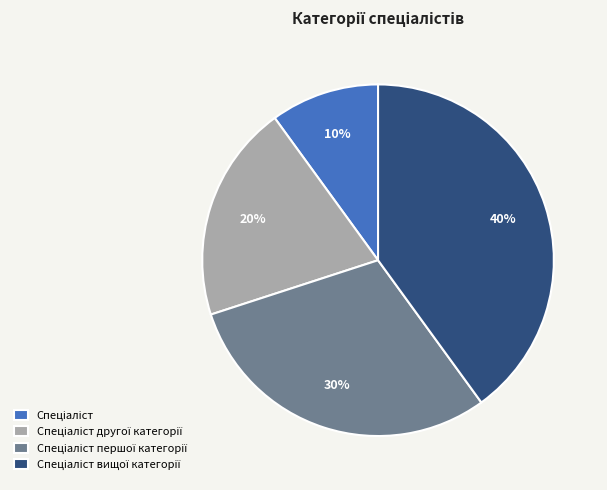

To the nearest percent, what is the average slice percentage?

25%